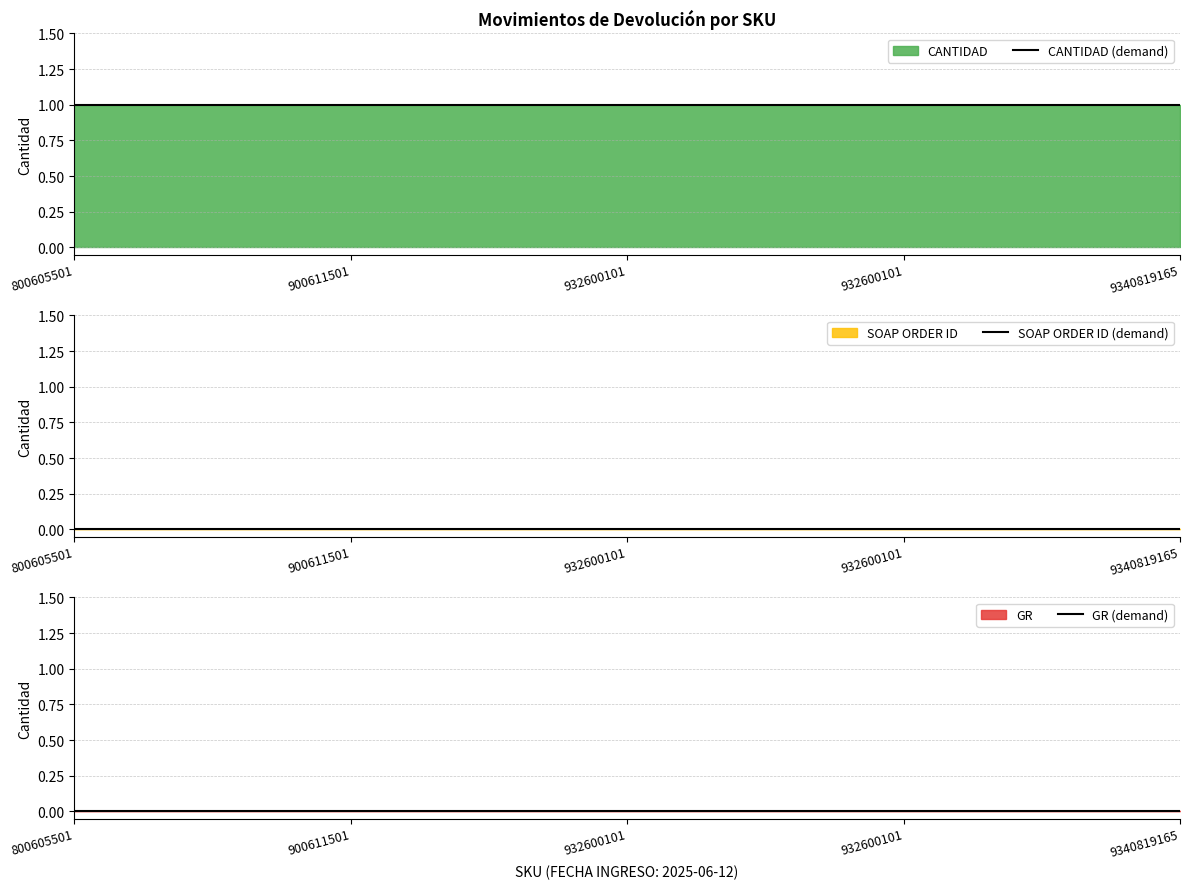

What is the maximum value shown in the chart?

1